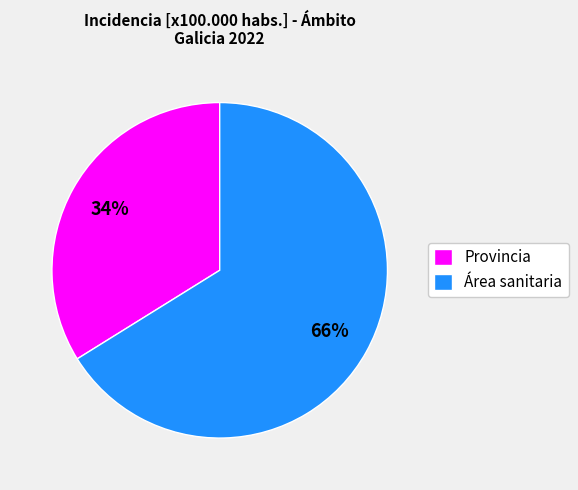

To the nearest percent, what portion does Área sanitaria represent?

66%